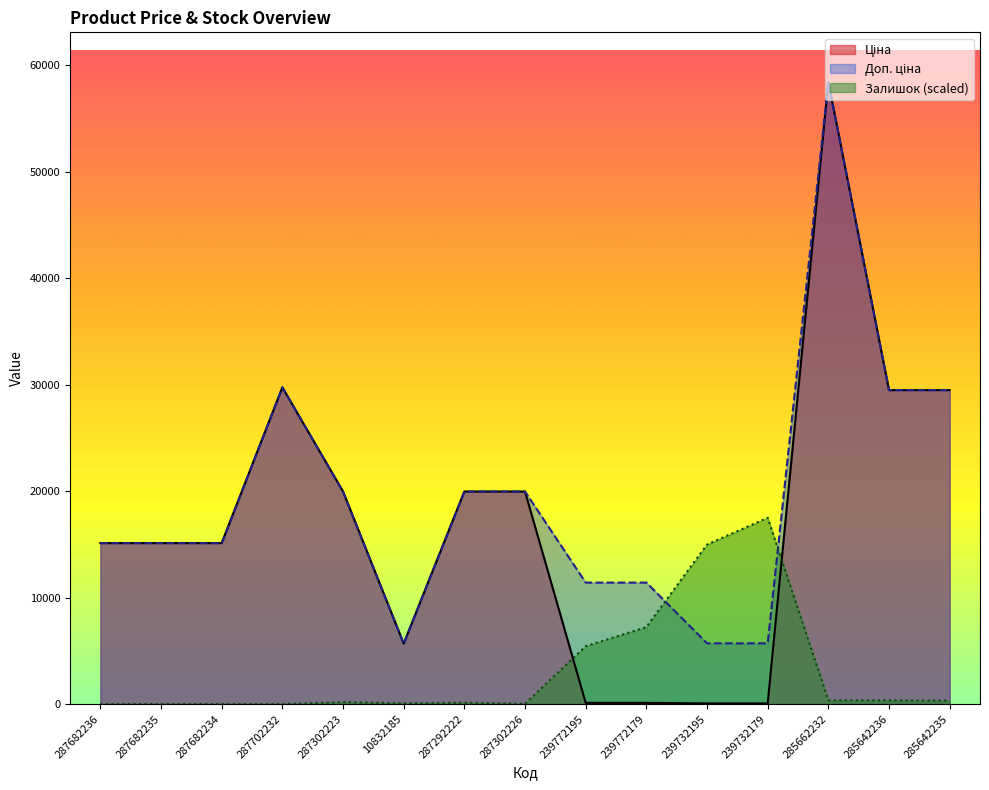

Reading left to right, what are all the values shown in this chart?

Ціна: 15120.0	15120.0	15120.0	29747.2	19964.2	5673.8	19964.2	19964.2	114.1	114.1	57.0	57.0	58426.5	29491.5	29491.5
Доп. ціна: 15120.0	15120.0	15120.0	29747.2	19964.2	5673.8	19964.2	19964.2	11410.0	11410.0	5705.0	5705.0	58426.5	29491.5	29491.5
Залишок: 0.0	0.0	0.0	0.0	174.5	74.8	124.7	24.9	5435.4	7230.6	14984.8	17503.0	349.1	349.1	324.1